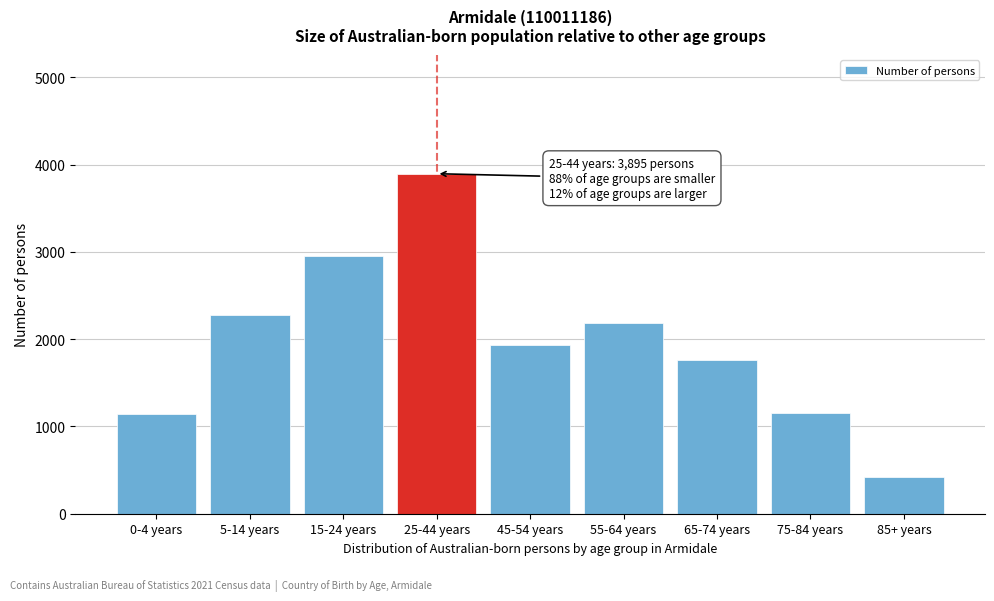

Is it true that the value at 75-84 years is 277?

False